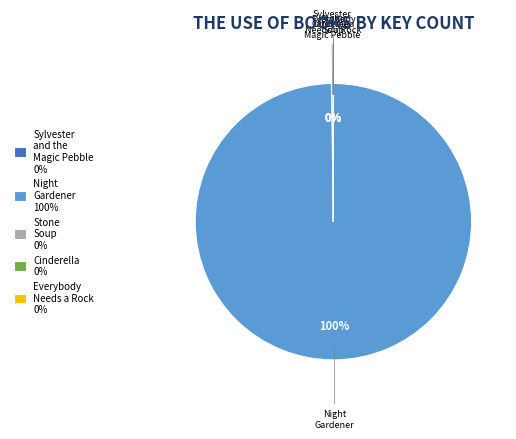

Which category accounts for the majority?

Night Gardener